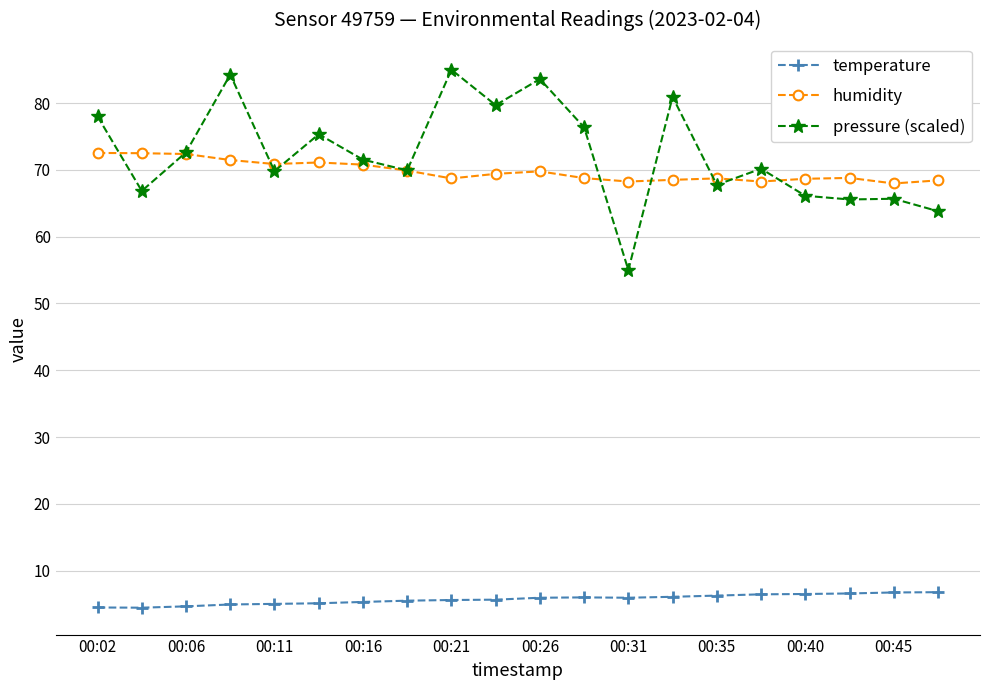

What is the value of the humidity point at the 18th from the left?

68.8